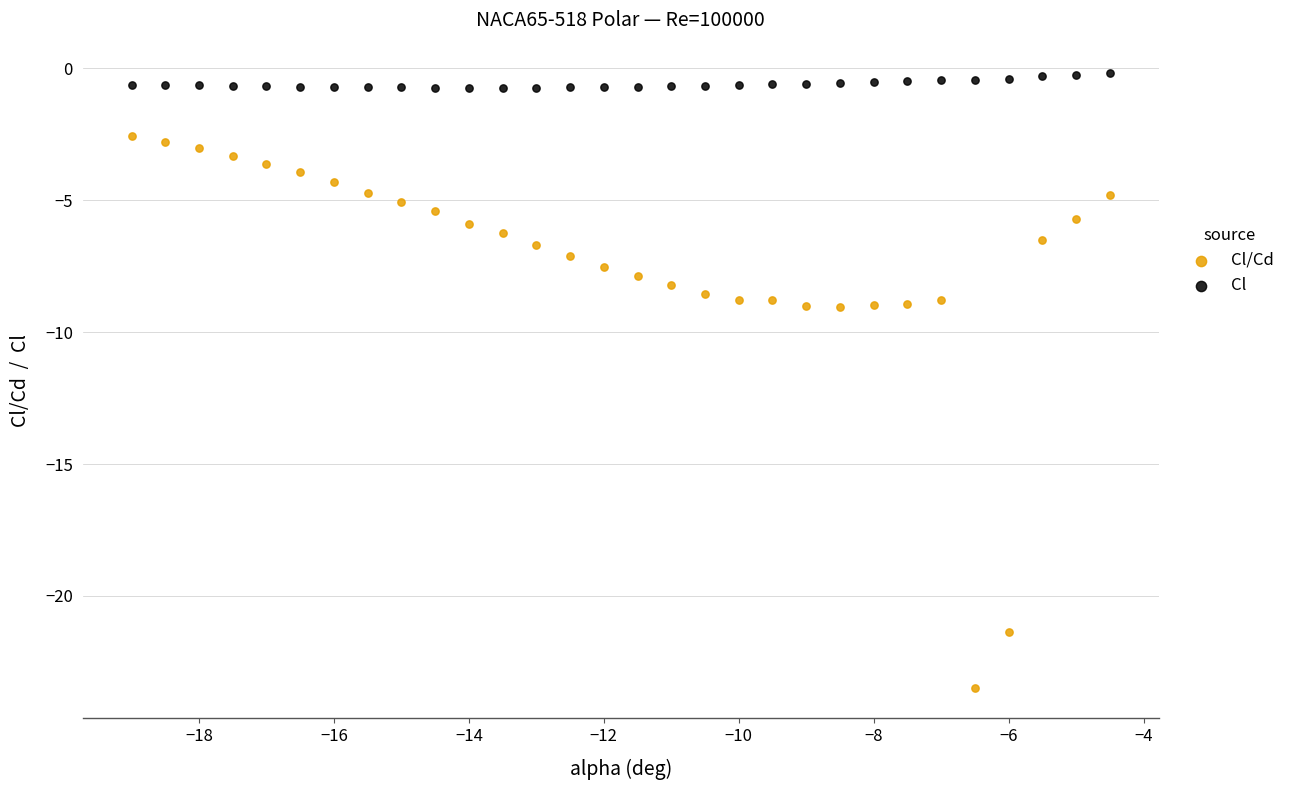

Which series reaches the maximum Y coordinate?

Cl